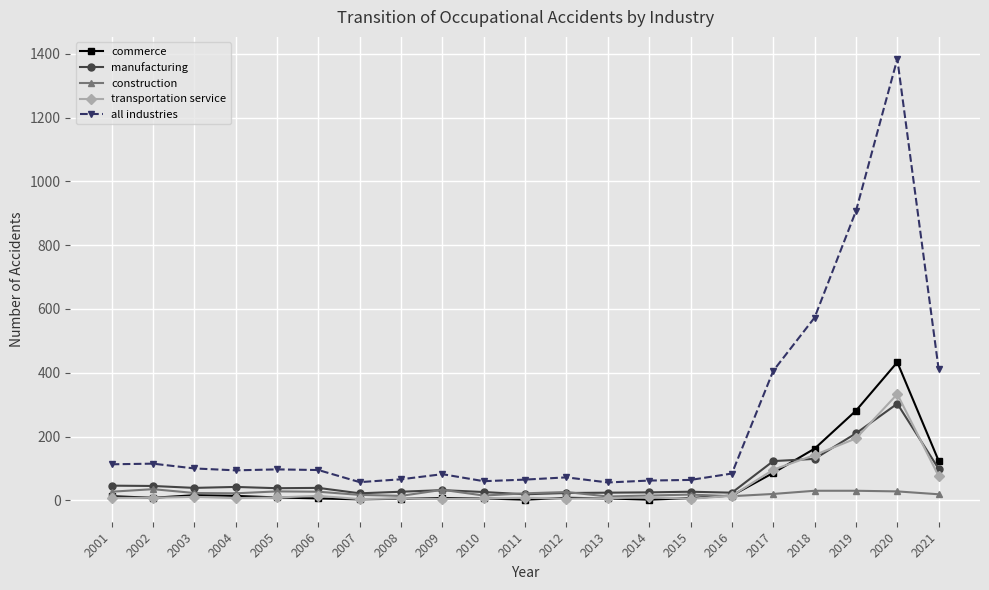

True or false: commerce and all industries intersect in this chart.

False